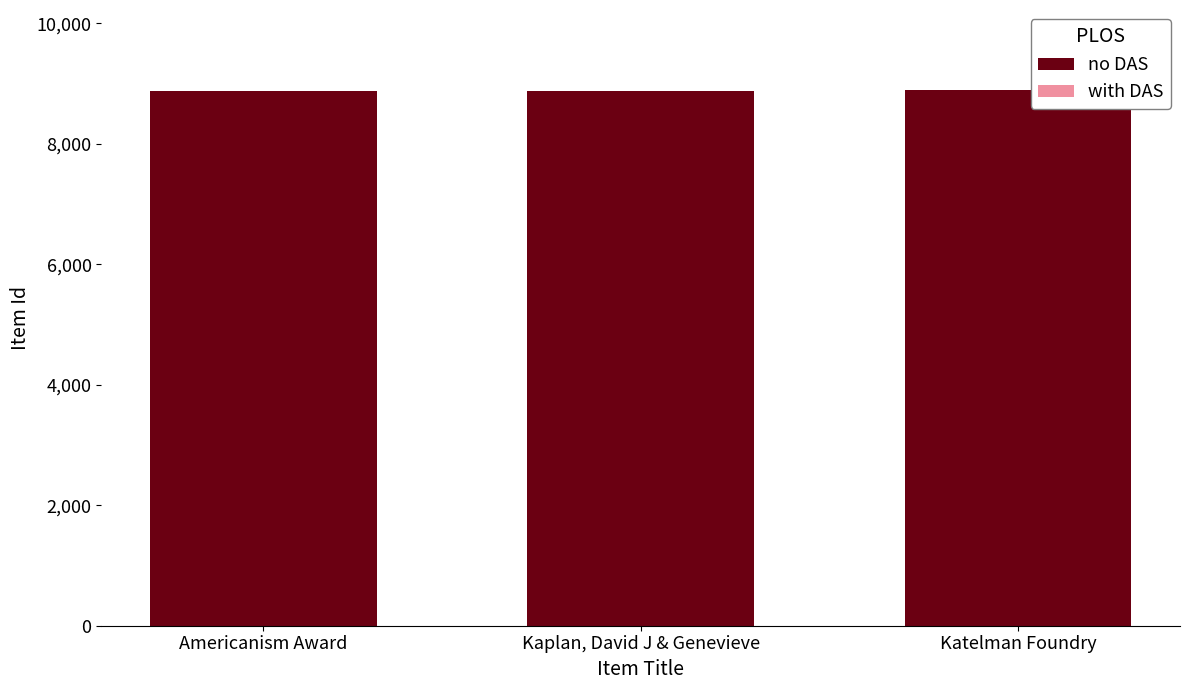

What is the maximum value shown in the chart?

8887